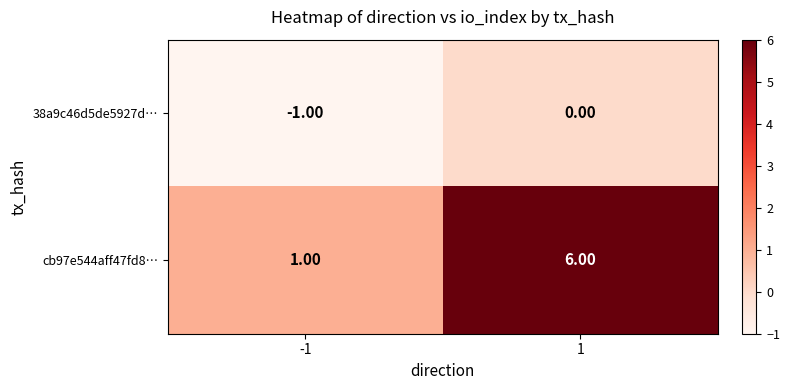

Count the number of categories in the chart.

2